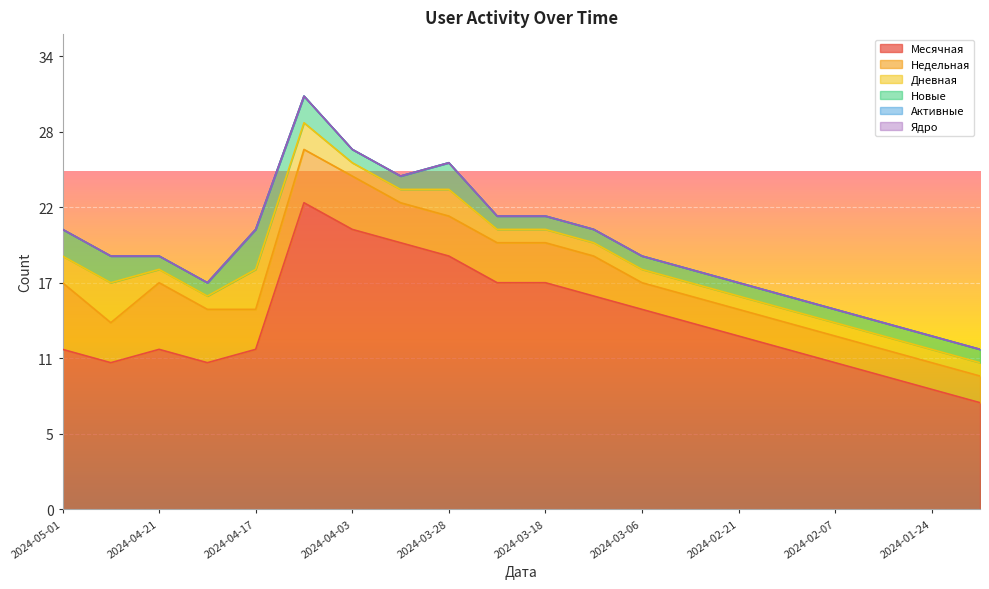

At how many categories does at least one series exceed 2?

20